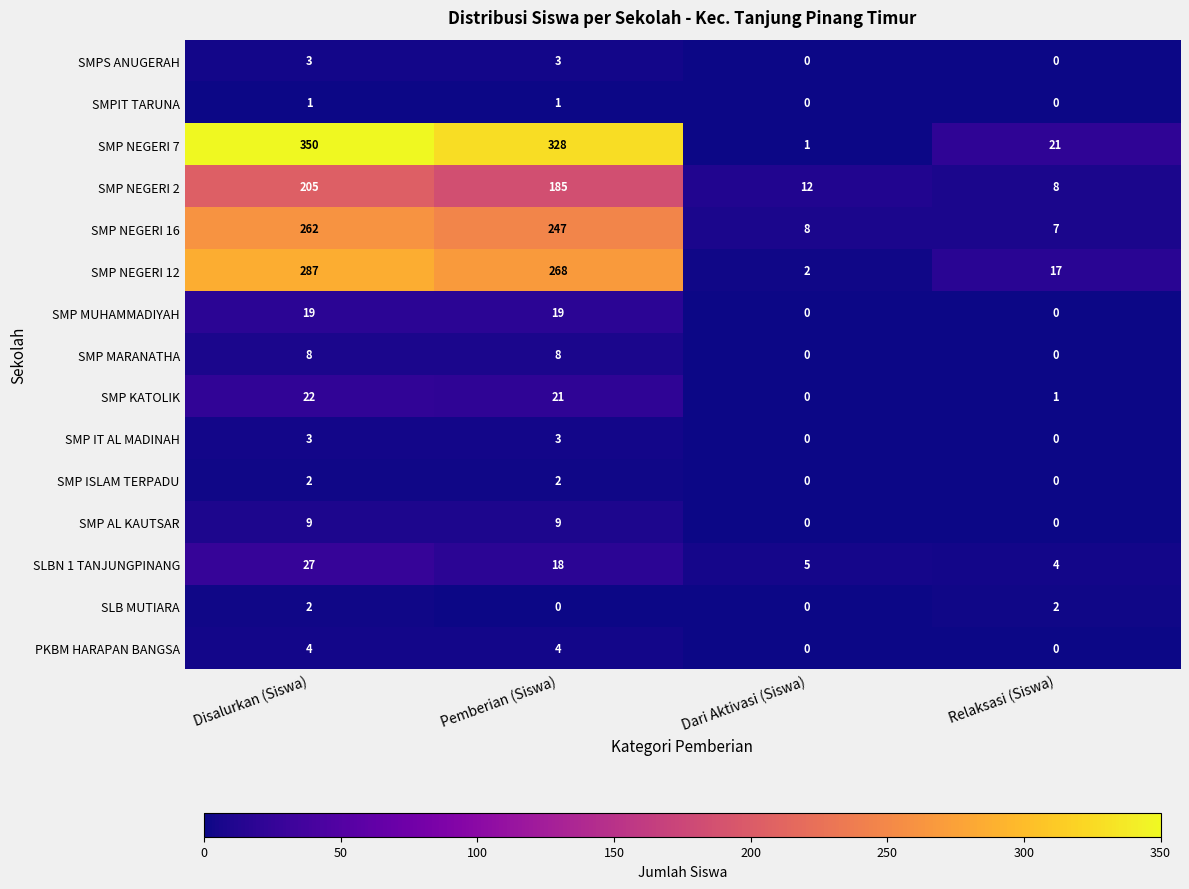

True or false: SMP KATOLIK has a value of -13 at Dari Aktivasi (Siswa).

False